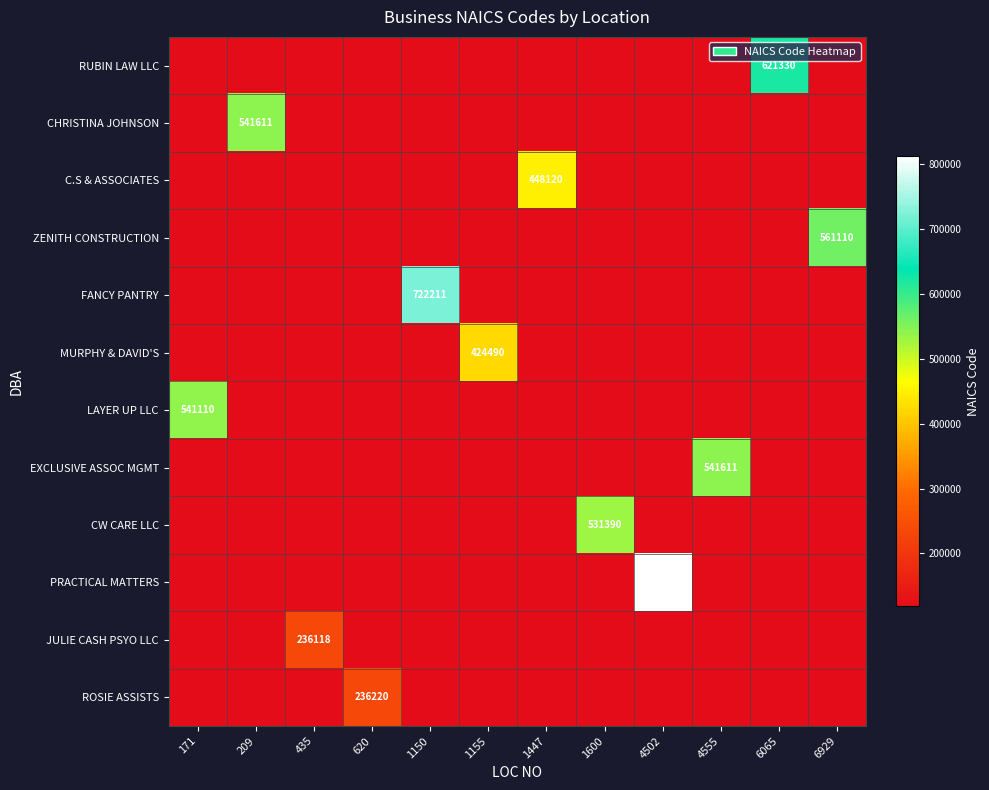

At which category is the sum across all series the highest?

4502